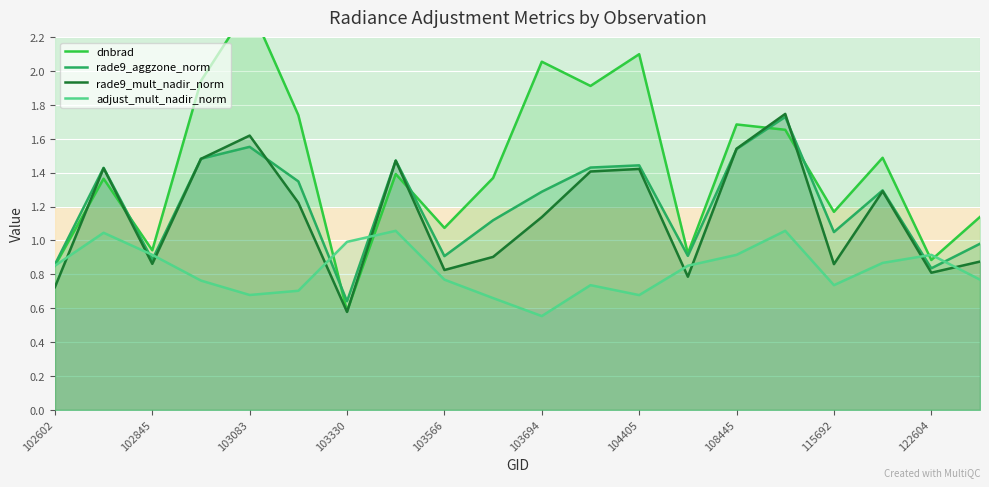

Where is adjust_mult_nadir_norm nearest to the value 0?

103694